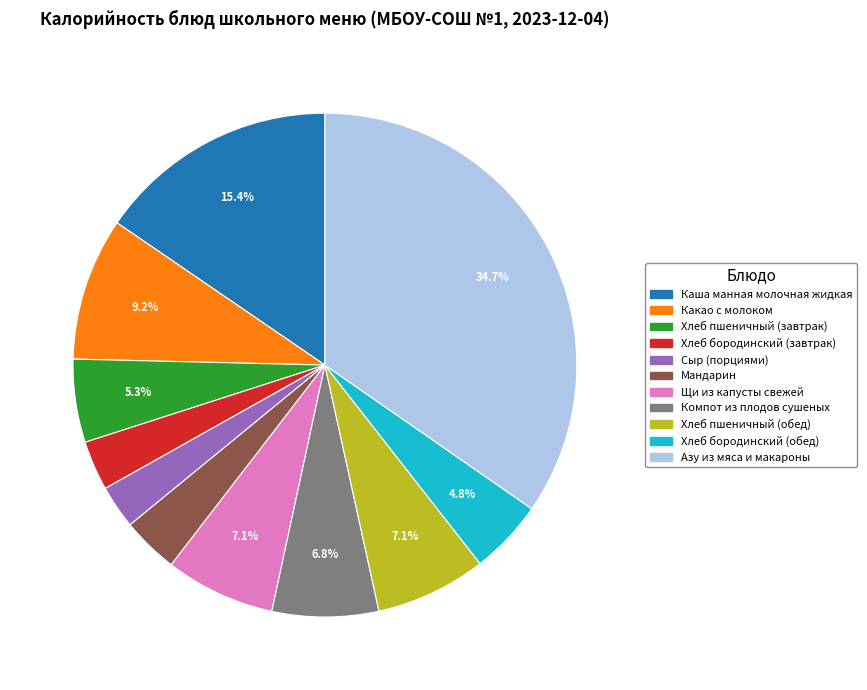

Is there any slice that represents more than half of the pie?

No